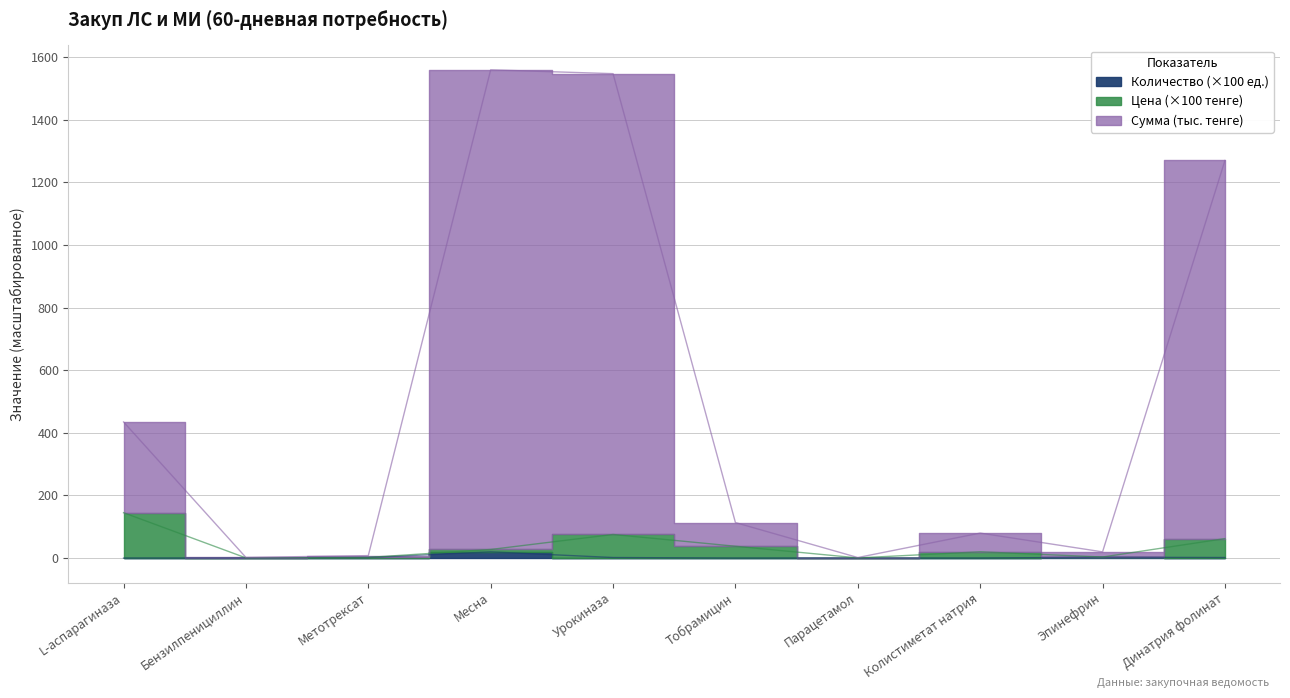

Is it true that Цена (тенге) equals 30.4 at Колистиметат натрия?

False